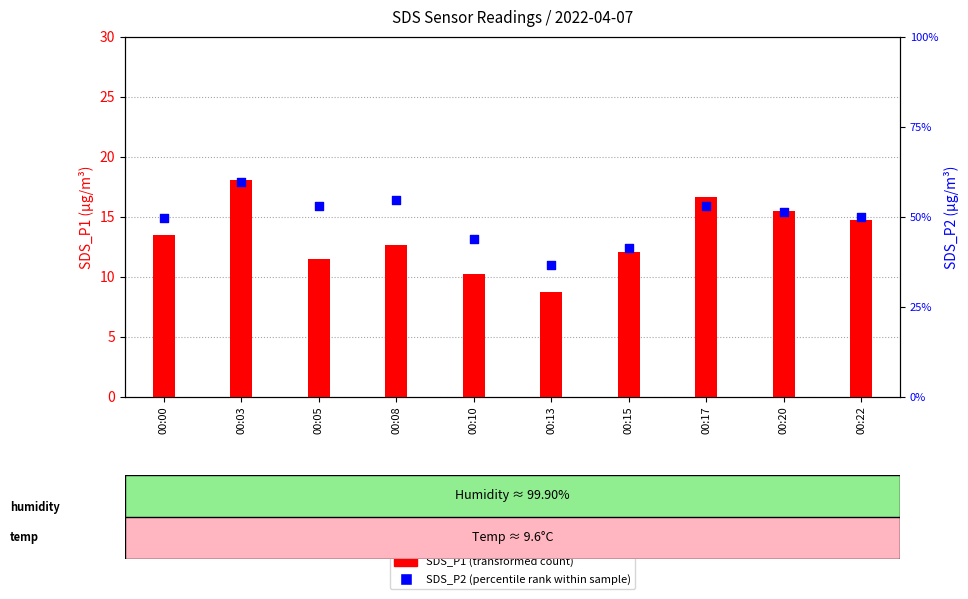

What is the total value across all series at 00:03?

21.6